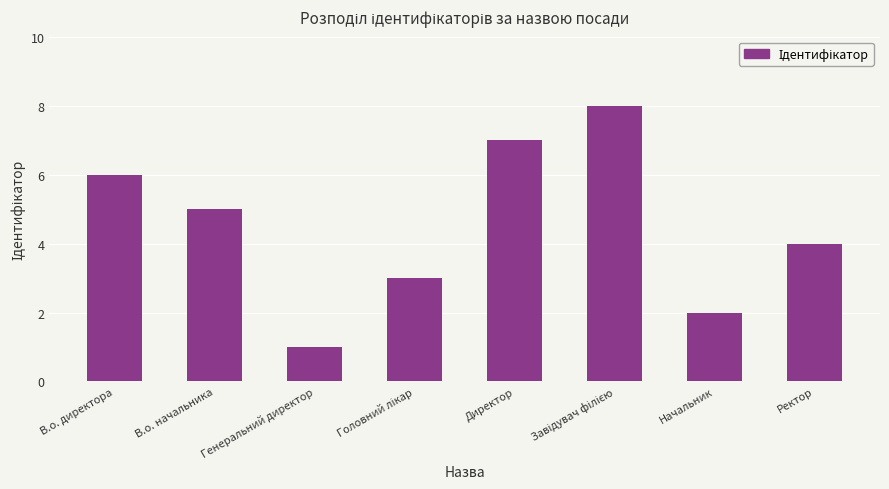

What is the value of the 7th bar from the left?

2